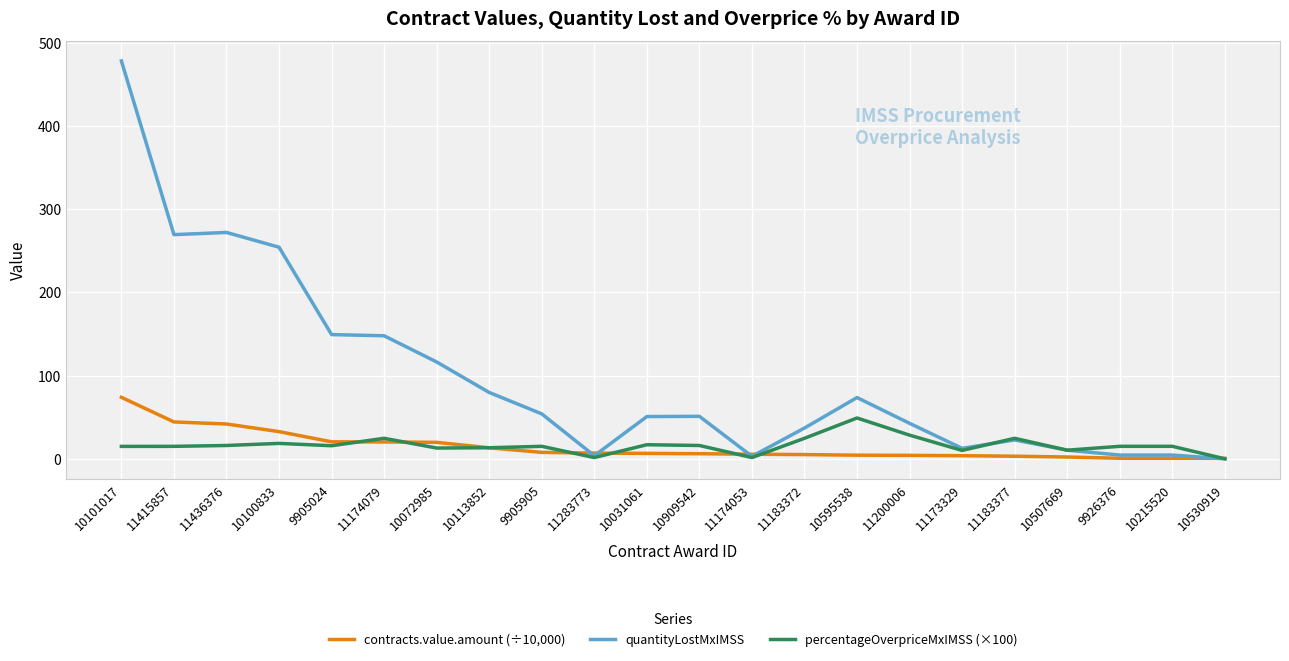

Which series has the largest total across all categories?

quantityLostMxIMSS